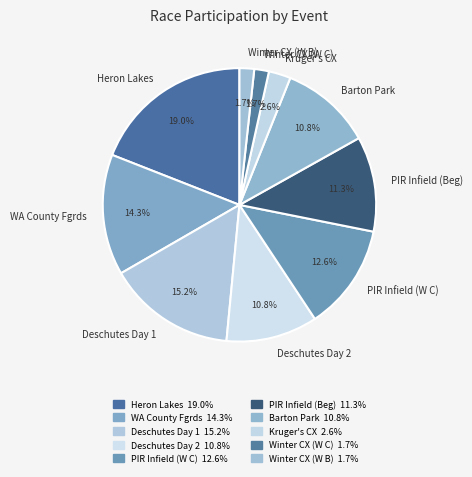

What portion of the pie excludes Winter CX (W B)?

98.3%